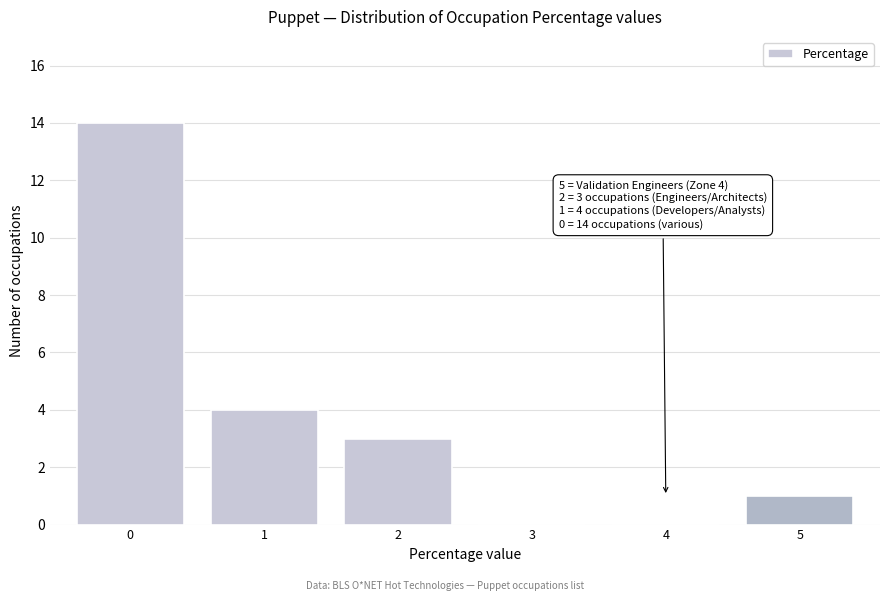

Reading right to left, extract all data points from this chart.

5=1	4=0	3=0	2=3	1=4	0=14